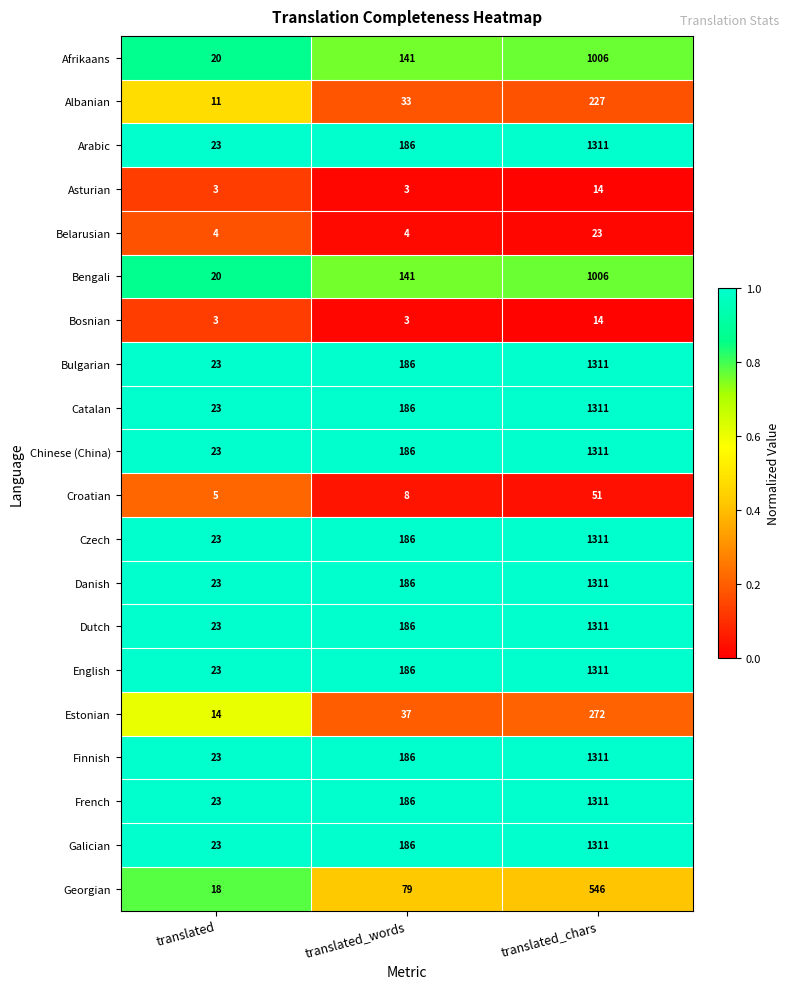

What is the difference between the highest and lowest values at translated?

20